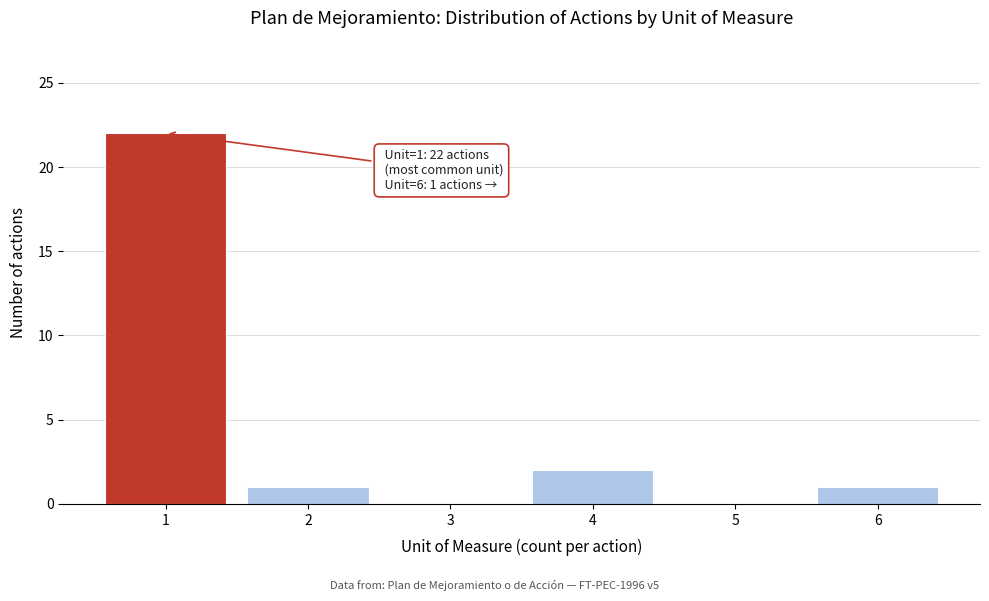

Reading left to right, list all the values displayed in this chart.

1=22	2=1	3=0	4=2	5=0	6=1